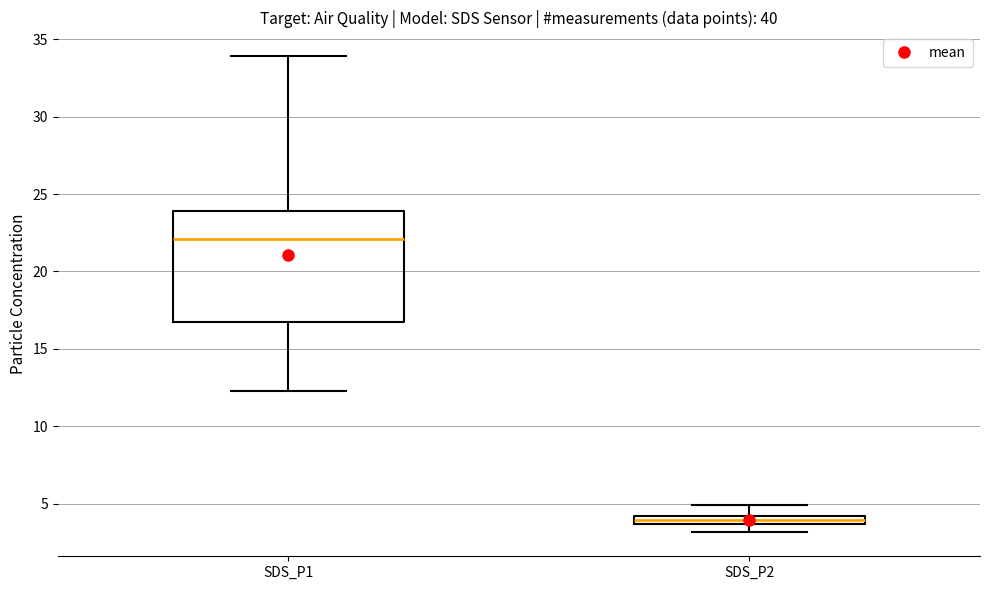

Which box has the highest median line?

SDS_P1